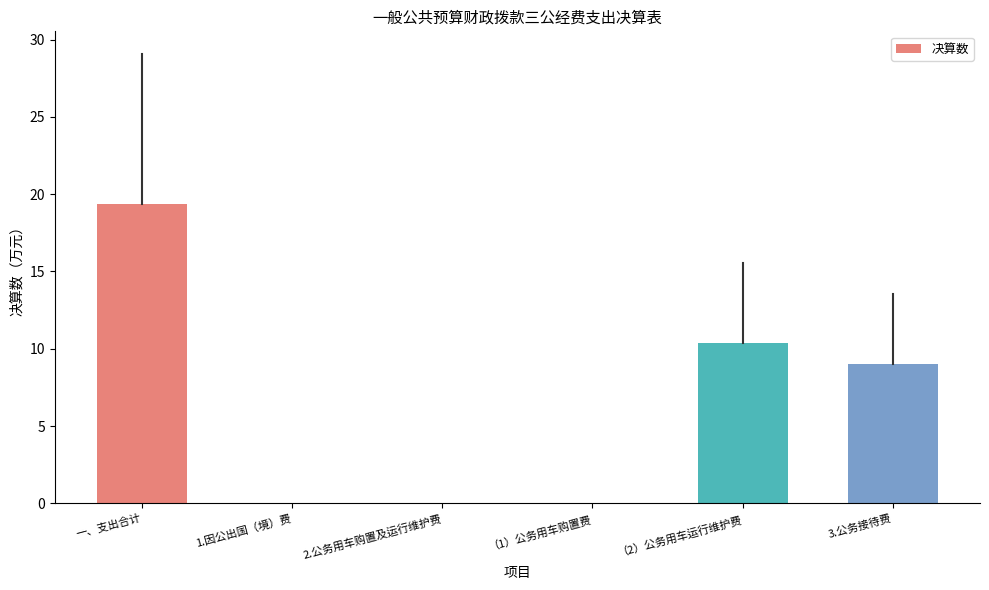

The value at 一、支出合计 is 19.4. True or false?

True